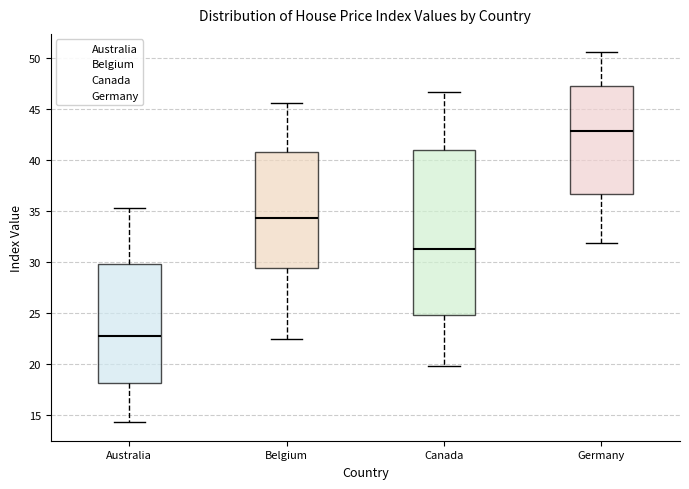

Which box's median line is the lowest?

Australia